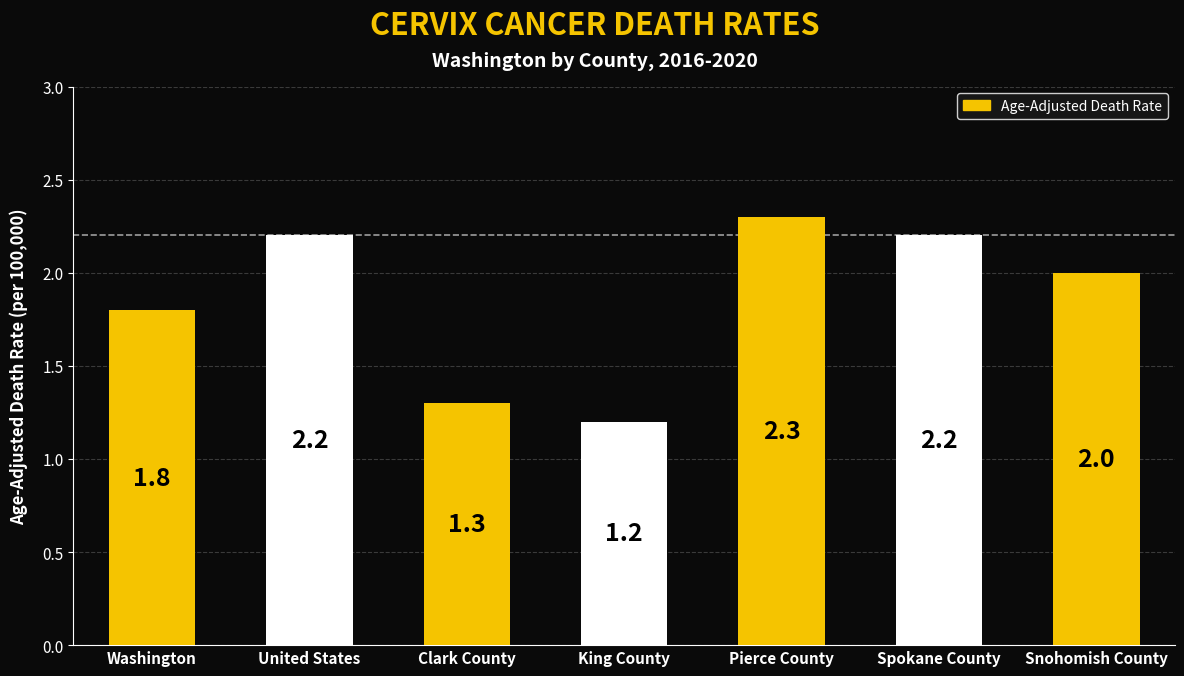

What is the average value?

1.9